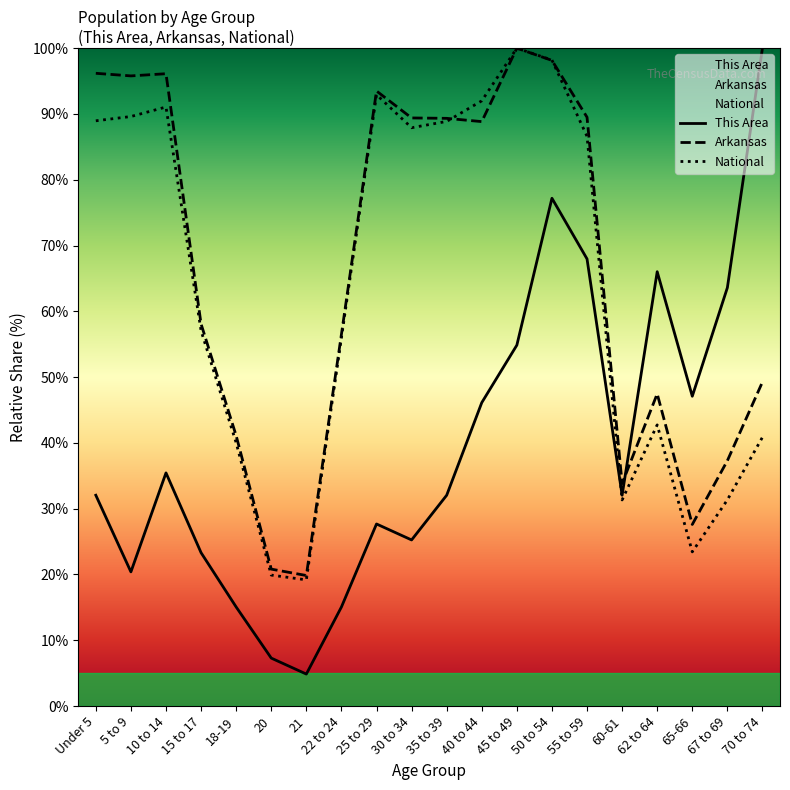

Which category has the highest value in the National series?

45 to 49